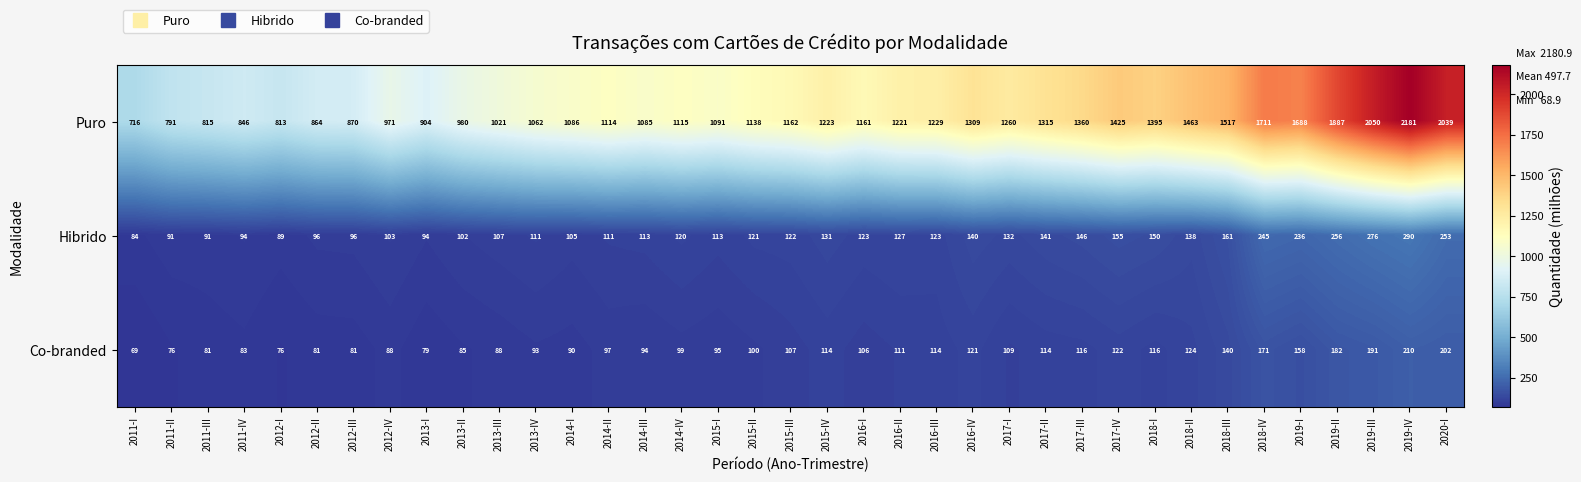

What is the minimum value shown in the chart?

69